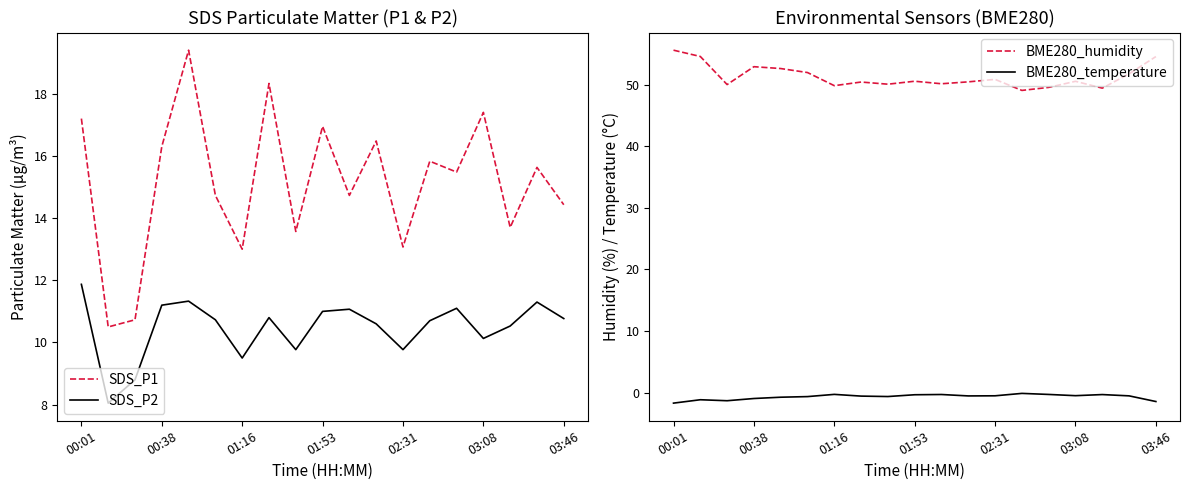

True or false: SDS_P1 and BME280_humidity cross at least once.

False